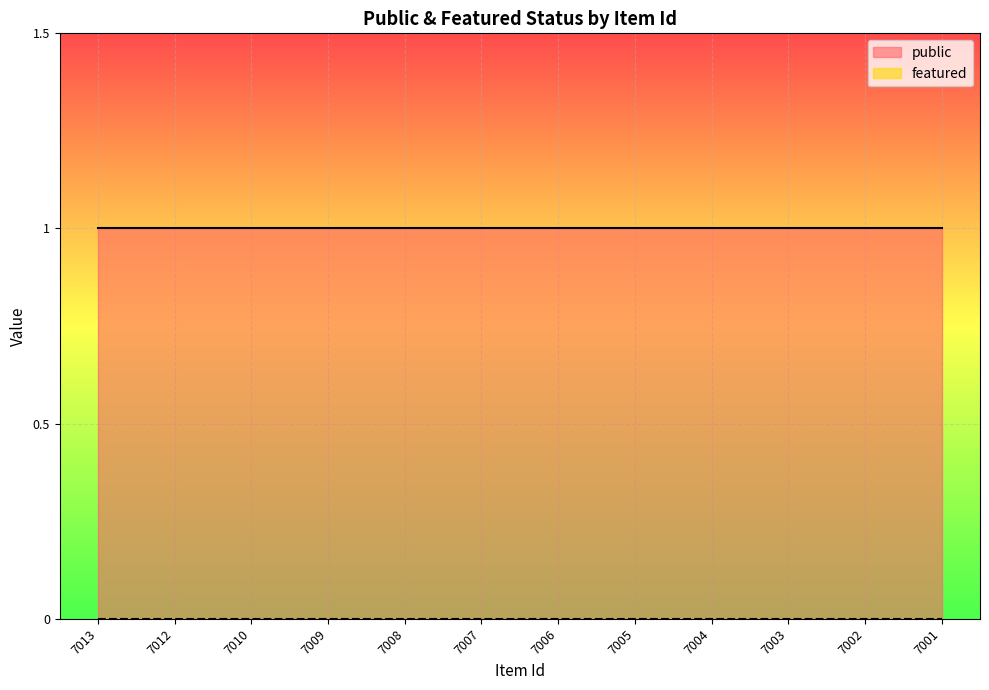

Rank the series at 7002 from lowest to highest value.

featured, public